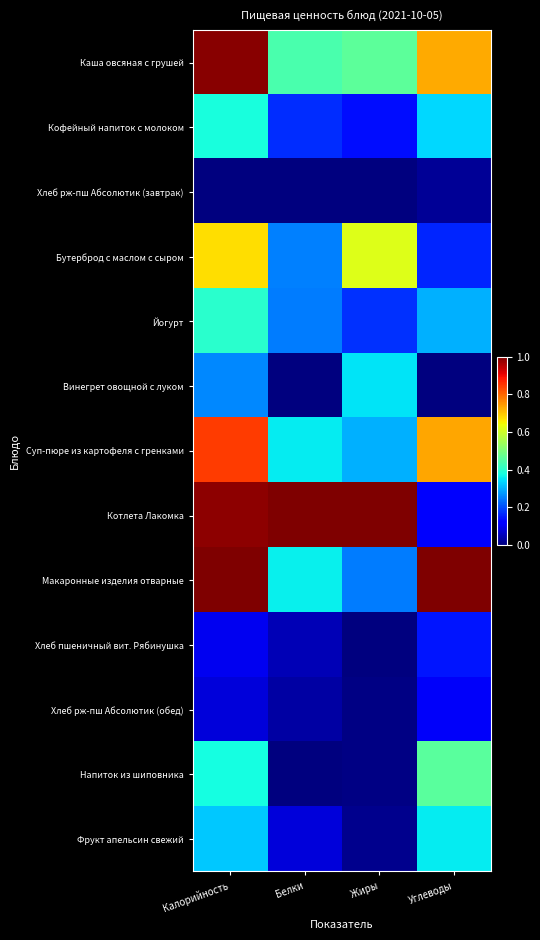

What is the total value across all series at Калорийность?

6.4